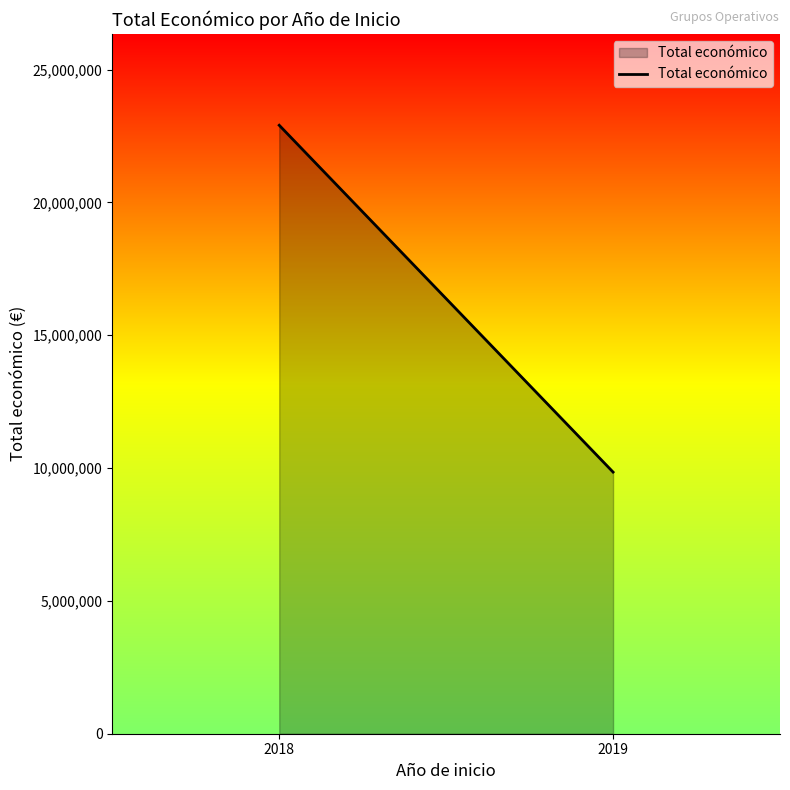

Rank the categories by value from highest to lowest.

2018, 2019